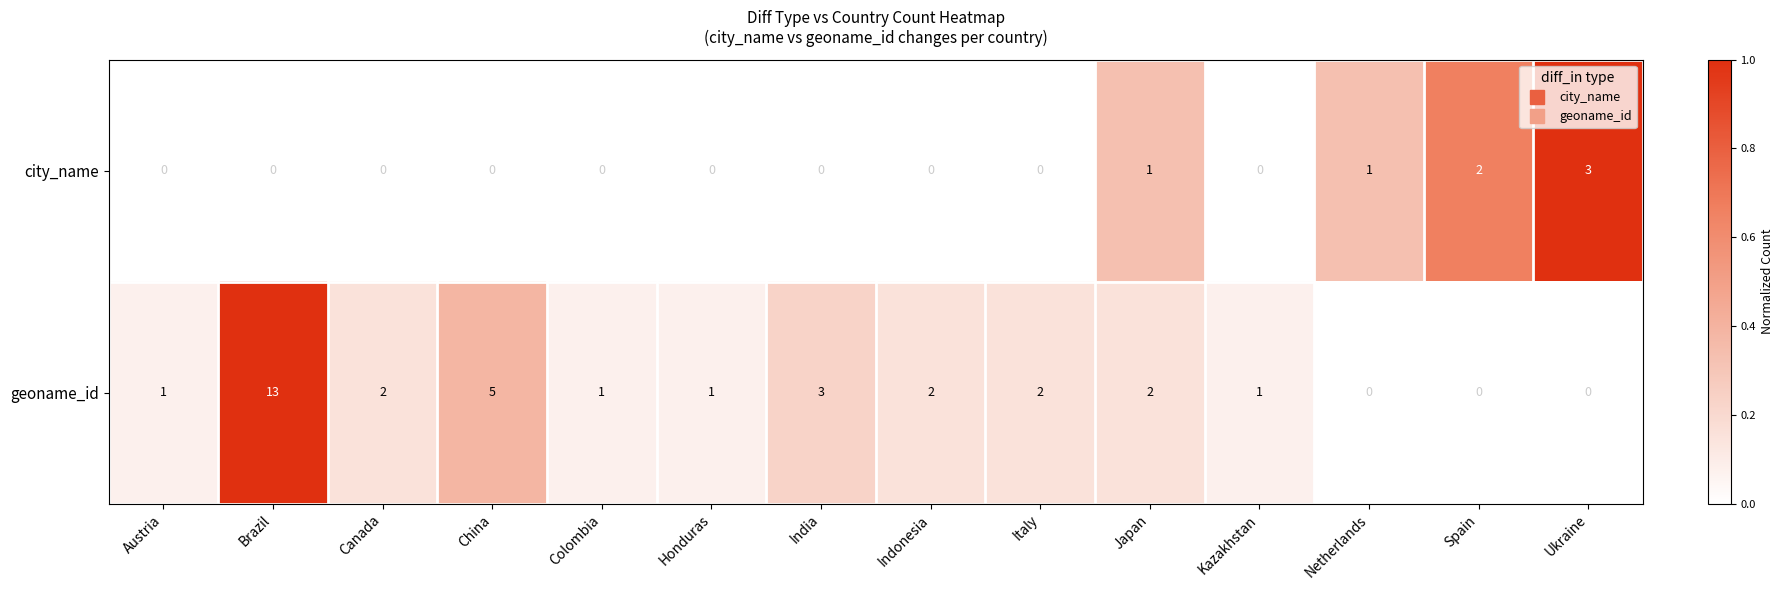

How many categories are shown in the chart?

14